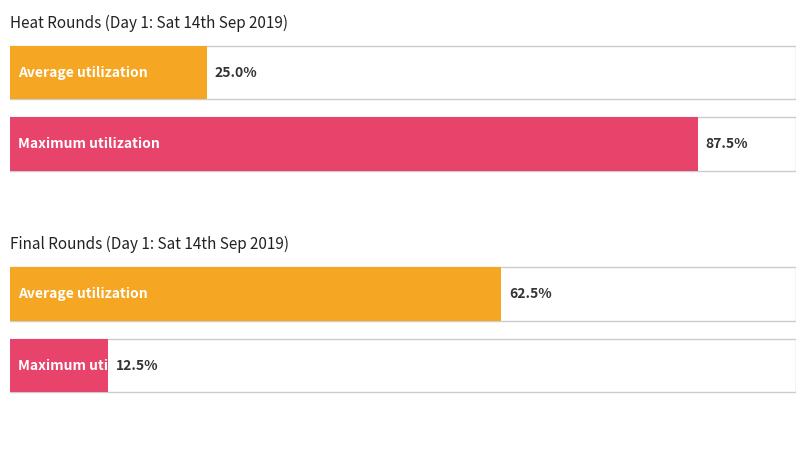

True or false: the data shows 2 at division.

True